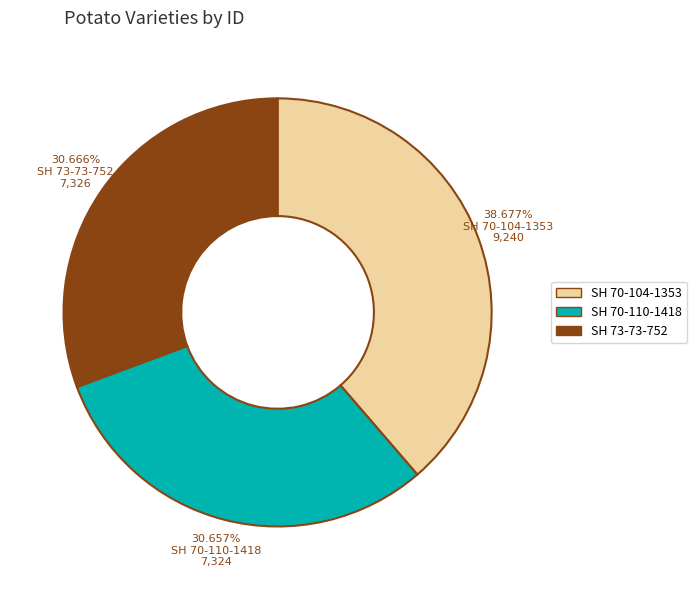

What percentage is the SH 73-73-752 slice, to the nearest percent?

31%